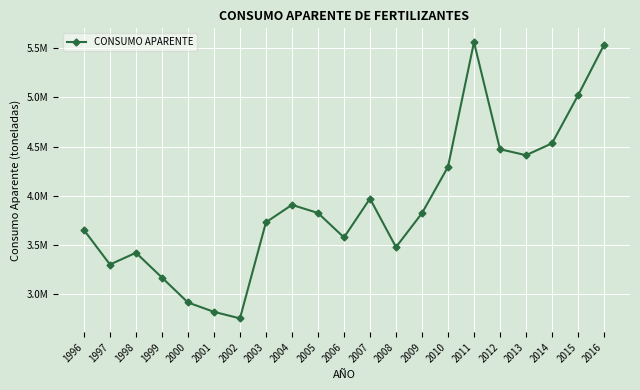

Is this an area chart (filled region under the line)?

No